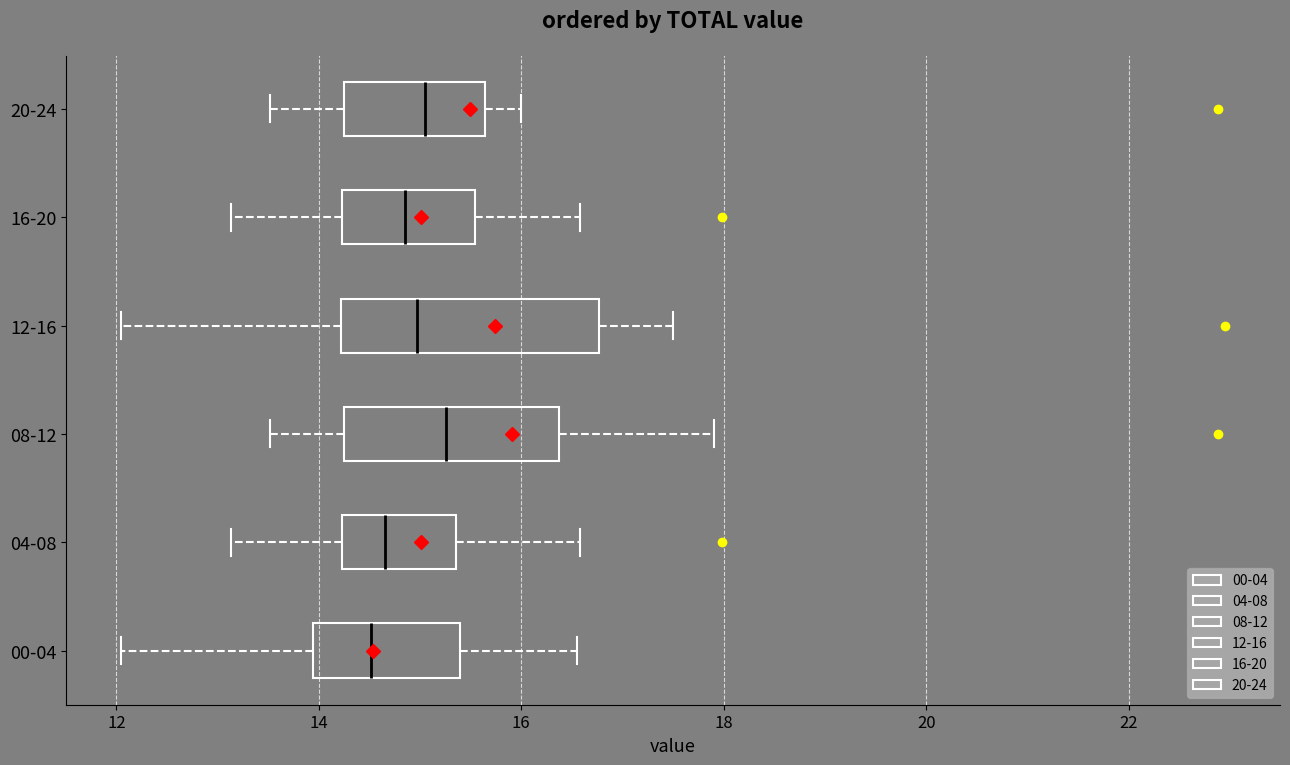

Where is the left edge of the box for 20-24 on the x-axis? The values are not printed on the chart, so give them approximately, as read against the axis.

14.2